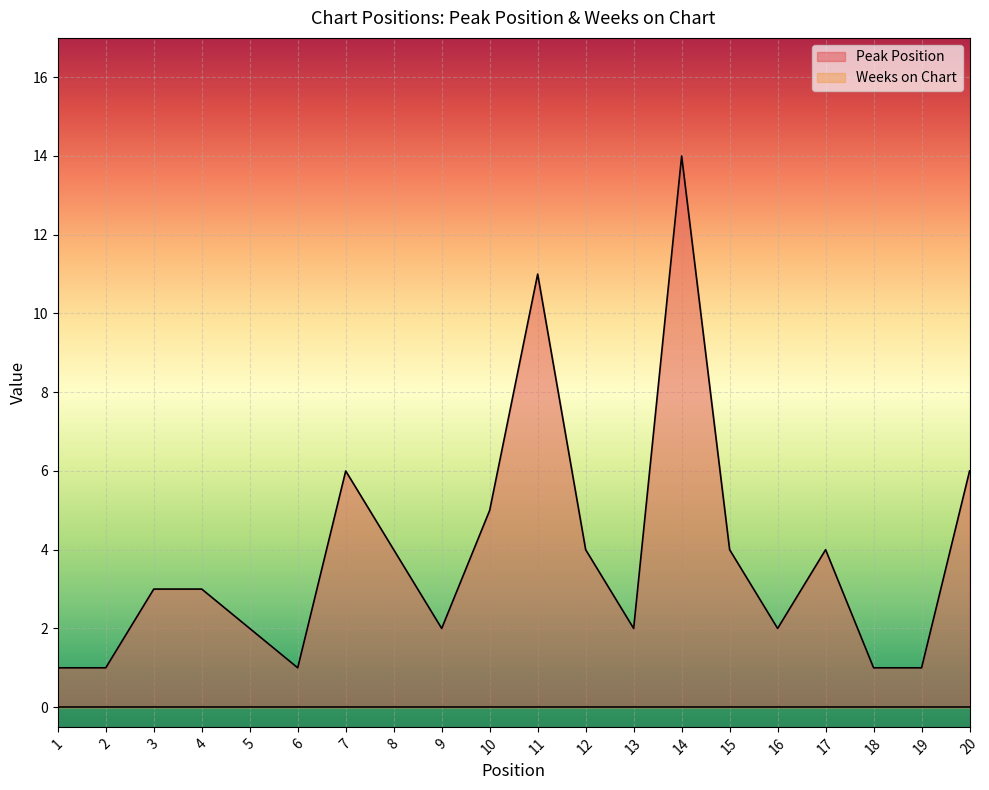

Reading left to right, extract all data points from this chart.

1	1	3	3	2	1	6	4	2	5	11	4	2	14	4	2	4	1	1	6